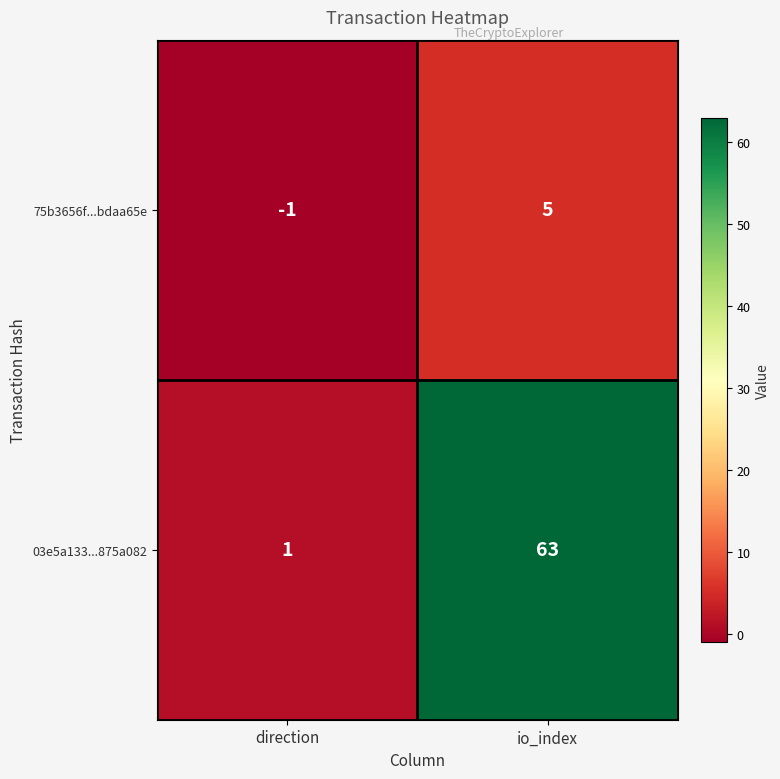

The value of 75b3656f...bdaa65e at io_index is 7. True or false?

False